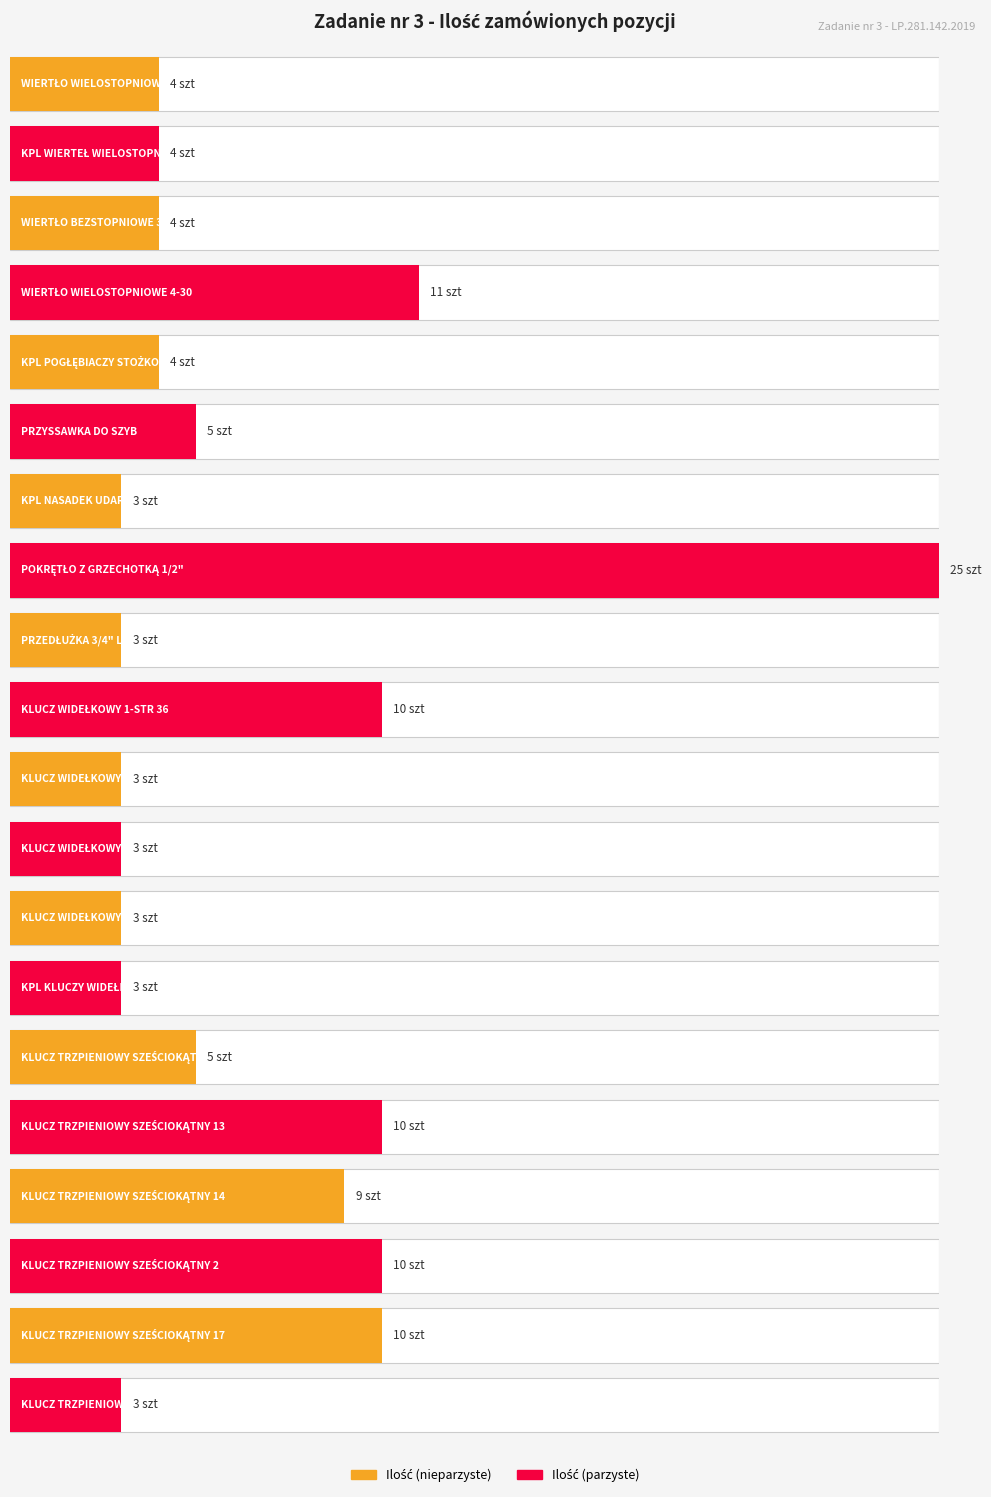

Where is the data nearest to the value 14?

WIERTŁO WIELOSTOPNIOWE 4-30